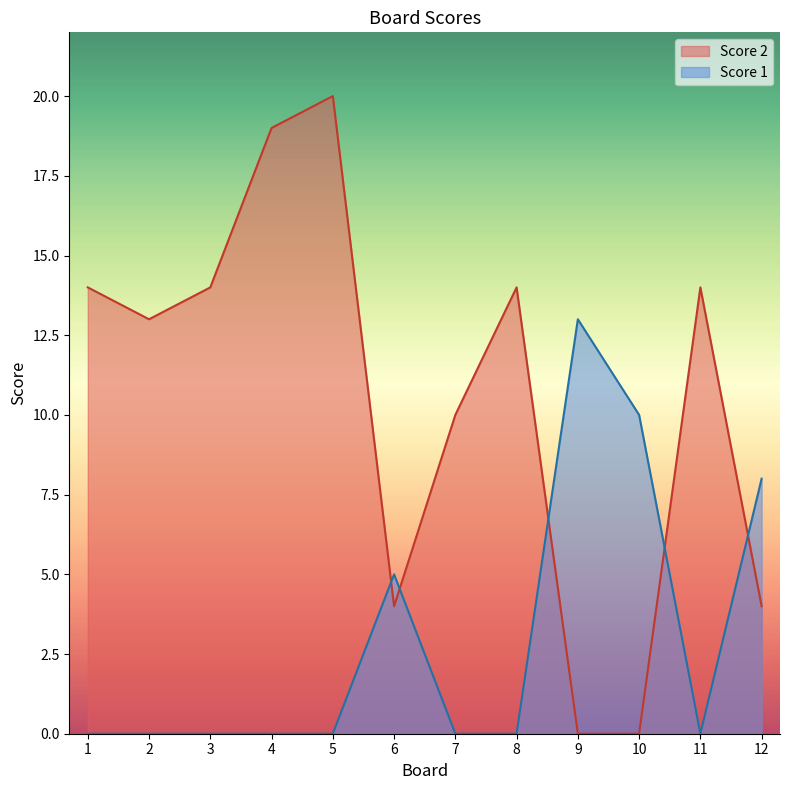

How many values in Score 1 are above zero?

4